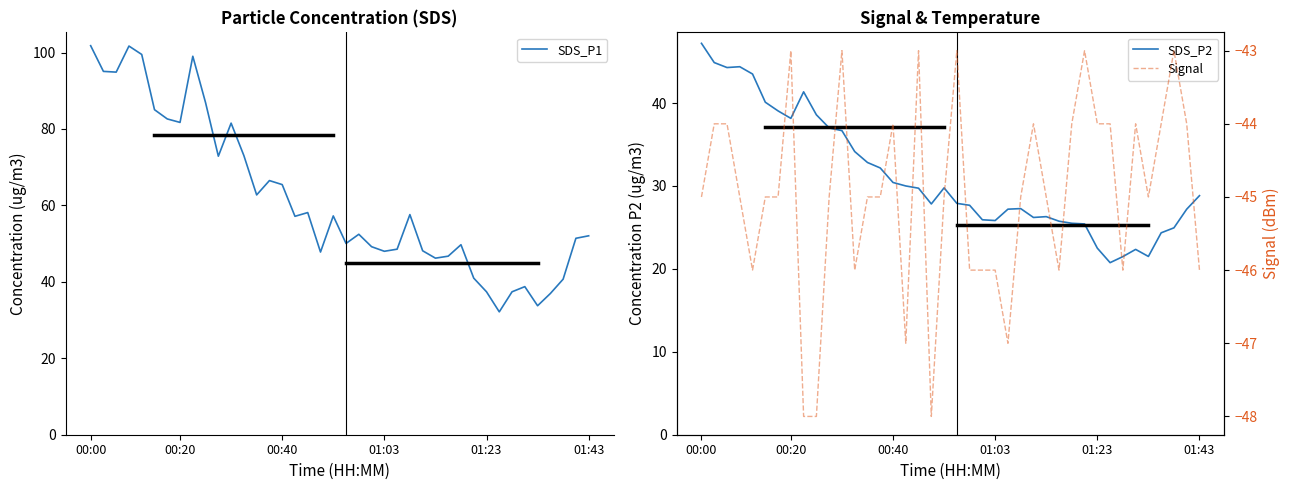

Reading left to right, extract all data points from this chart.

SDS_P1: 101.8	95.1	94.9	101.7	99.5	85.0	82.6	81.7	99.0	86.9	72.9	81.5	73.0	62.8	66.5	65.5	57.1	58.1	47.8	57.2	50.0	52.5	49.2	48.0	48.5	57.6	48.1	46.2	46.7	49.7	41.0	37.4	32.1	37.4	38.8	33.8	37.0	40.7	51.4	52.0
SDS_P2: 47.2	44.9	44.3	44.4	43.5	40.1	39.0	38.1	41.4	38.6	37.0	36.7	34.1	32.8	32.2	30.4	30.0	29.7	27.8	29.8	27.9	27.7	25.9	25.8	27.2	27.3	26.2	26.3	25.8	25.5	25.4	22.5	20.8	21.5	22.4	21.5	24.4	24.9	27.2	28.8
Signal: -45.0	-44.0	-44.0	-45.0	-46.0	-45.0	-45.0	-43.0	-48.0	-48.0	-45.0	-43.0	-46.0	-45.0	-45.0	-44.0	-47.0	-43.0	-48.0	-45.0	-43.0	-46.0	-46.0	-46.0	-47.0	-45.0	-44.0	-45.0	-46.0	-44.0	-43.0	-44.0	-44.0	-46.0	-44.0	-45.0	-44.0	-43.0	-44.0	-46.0